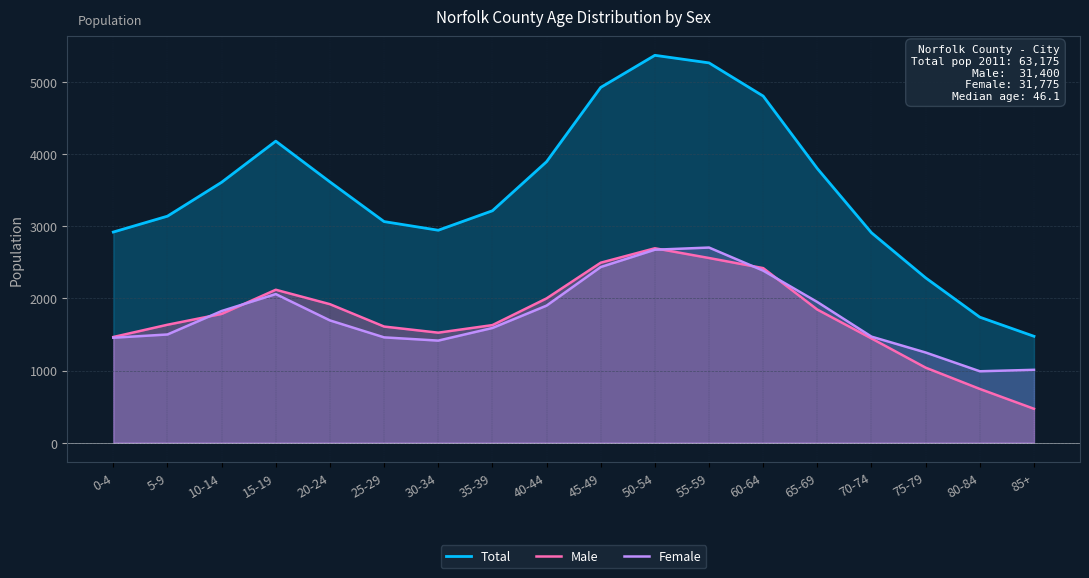

At which category does Total reach its first local peak?

15-19